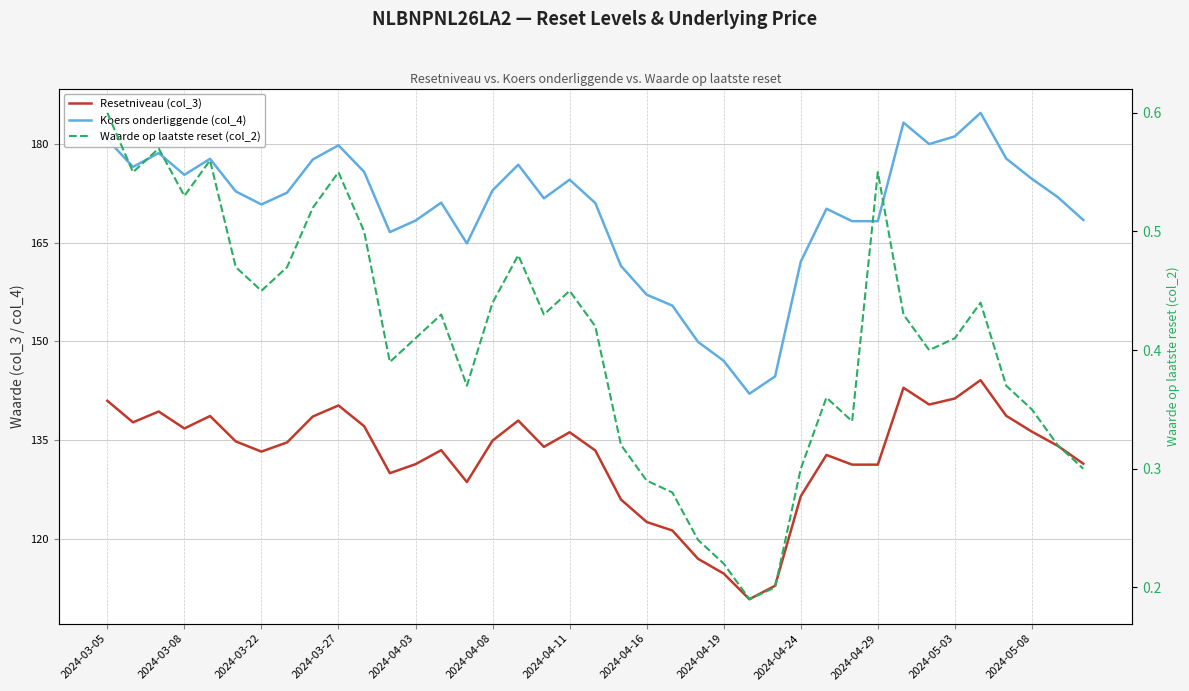

Rank the series at 2024-03-22 from lowest to highest value.

Waarde op laatste reset (col_2), Resetniveau (col_3), Koers onderliggende (col_4)